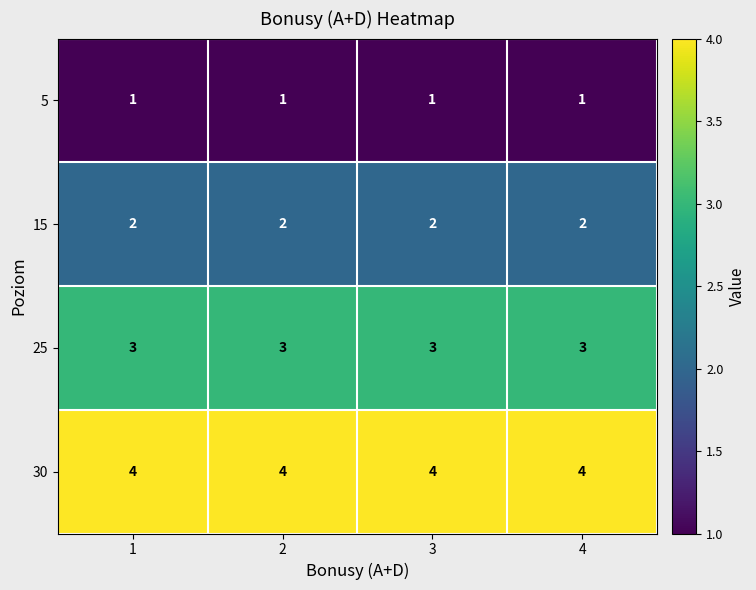

What is the highest value of the 25 series?

3